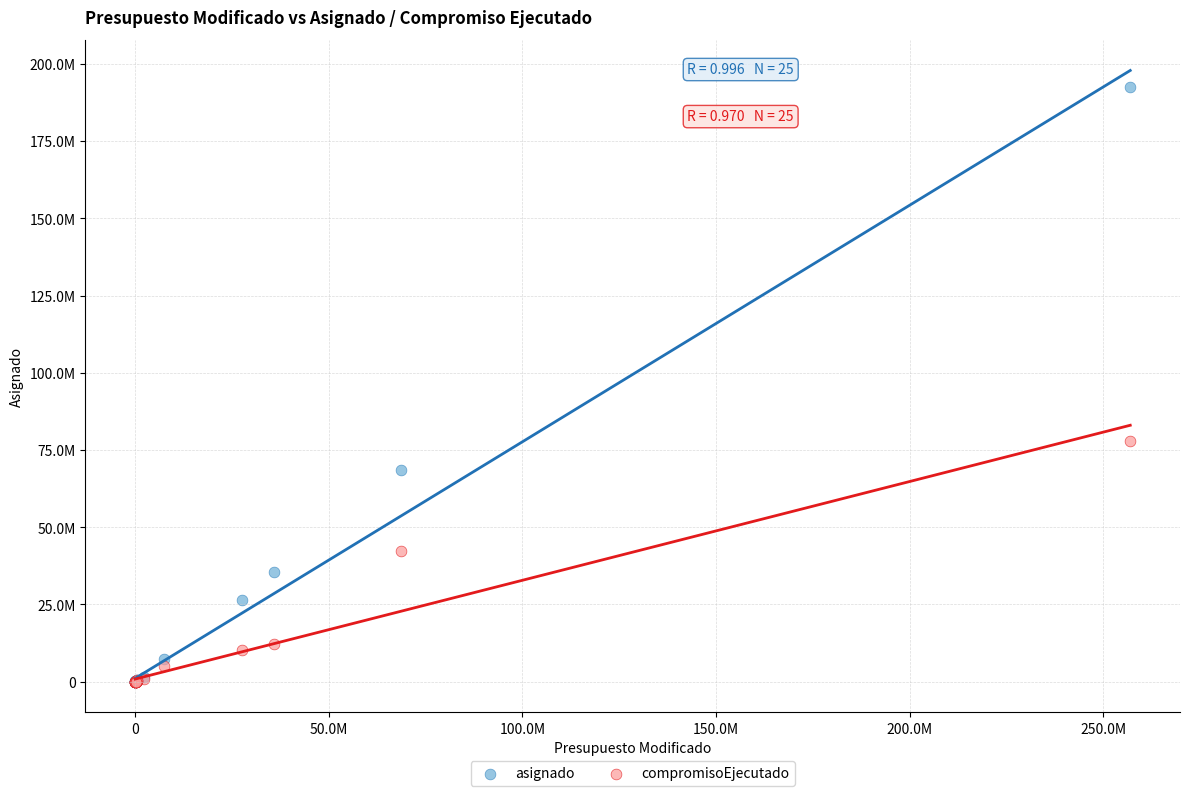

What are all the series names shown in the legend?

asignado, compromisoEjecutado